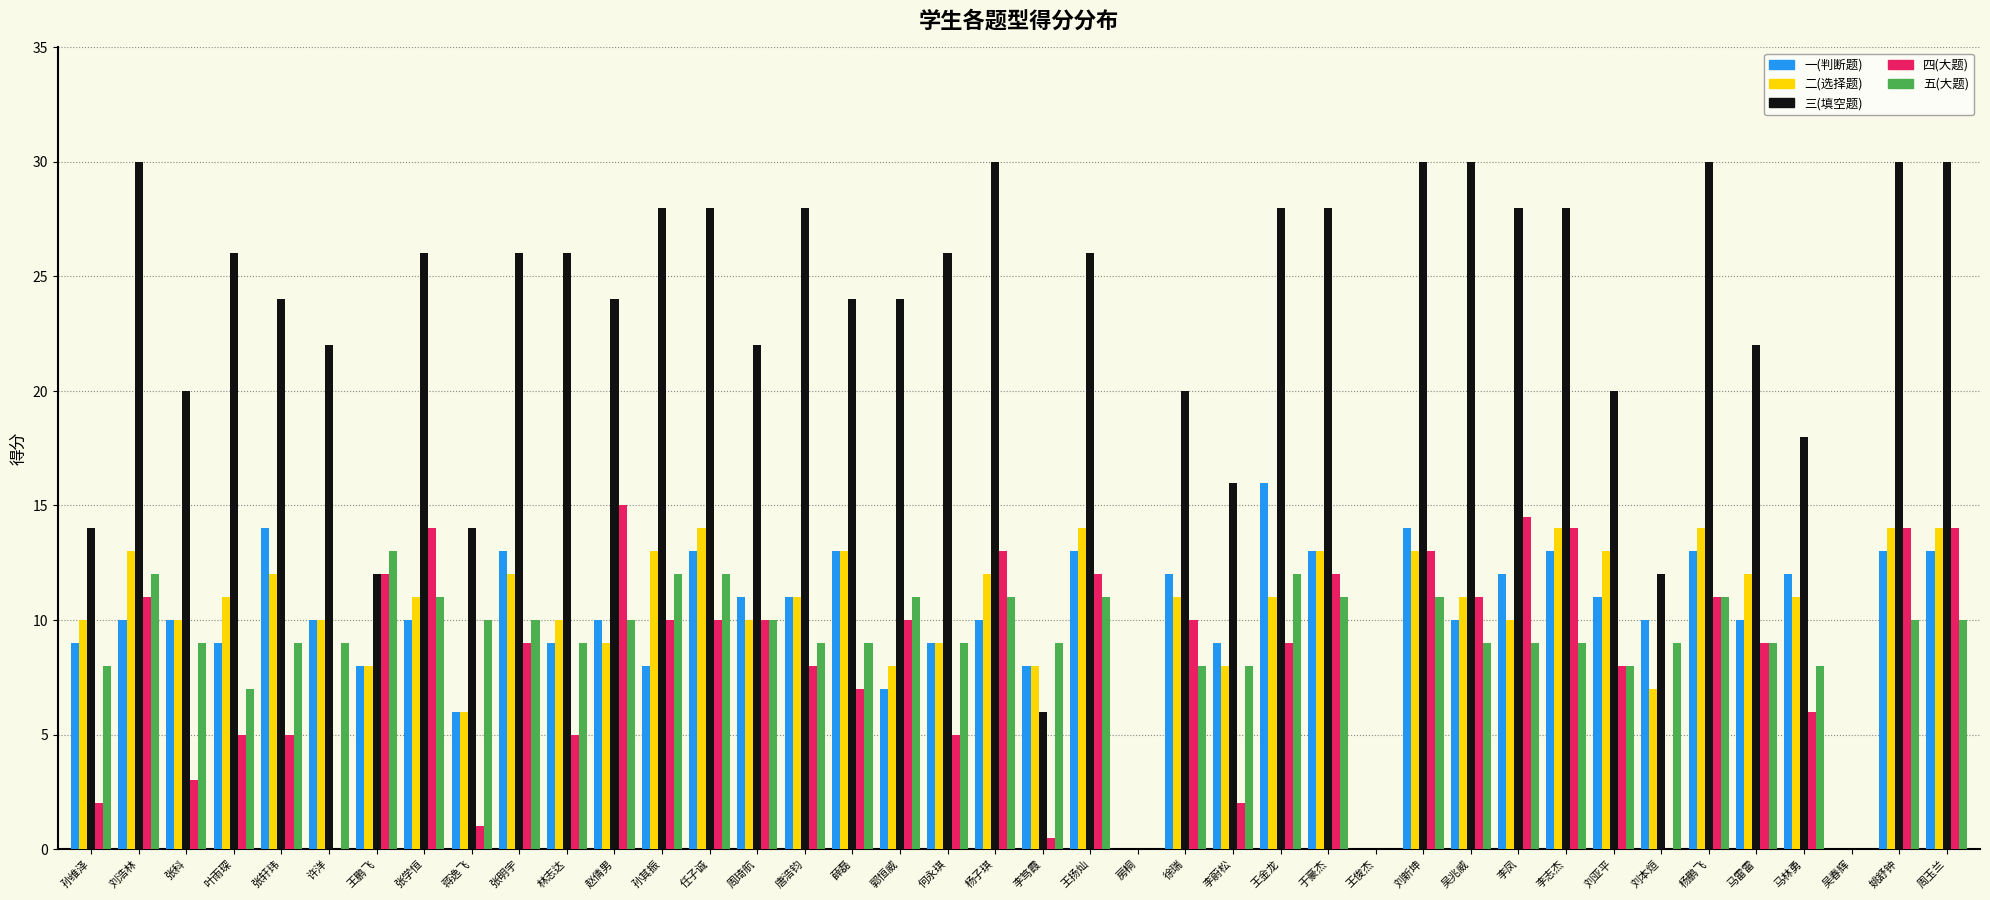

True or false: 五(大题) has a value of 12.0 at 刘浩林.

True